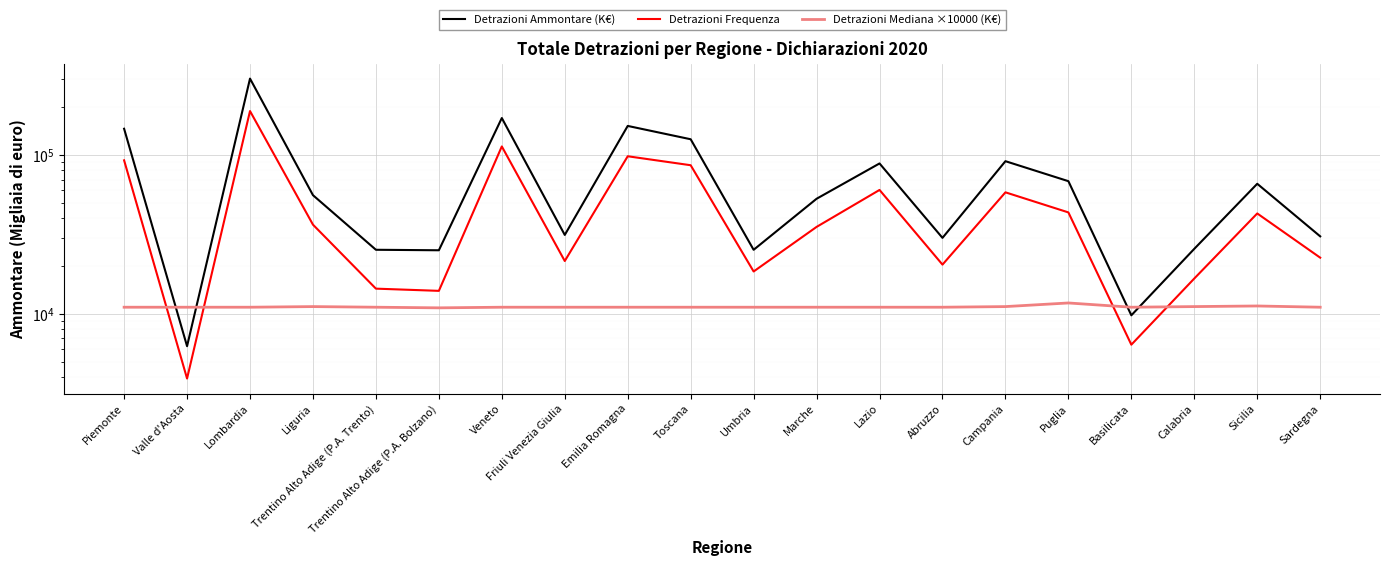

Where does the Detrazioni Frequenza series first go above 36445?

Piemonte